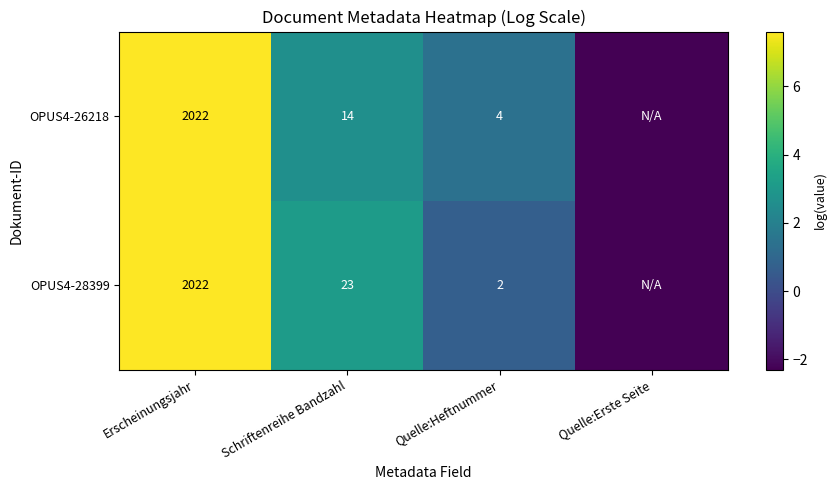

At which label is OPUS4-26218 closest to 2?

Quelle:Heftnummer